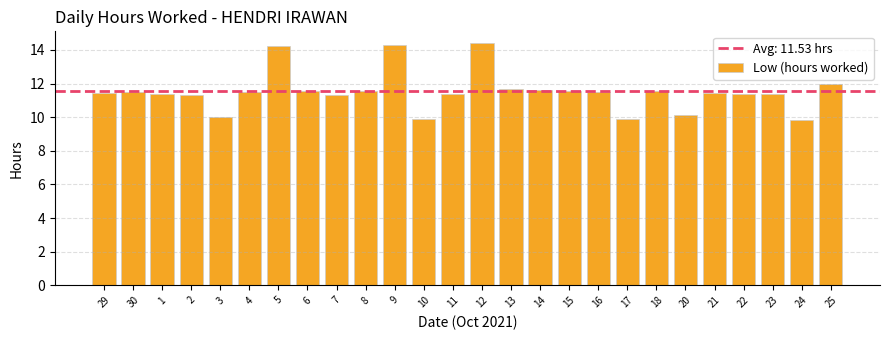

What is the sum of all values?

299.8